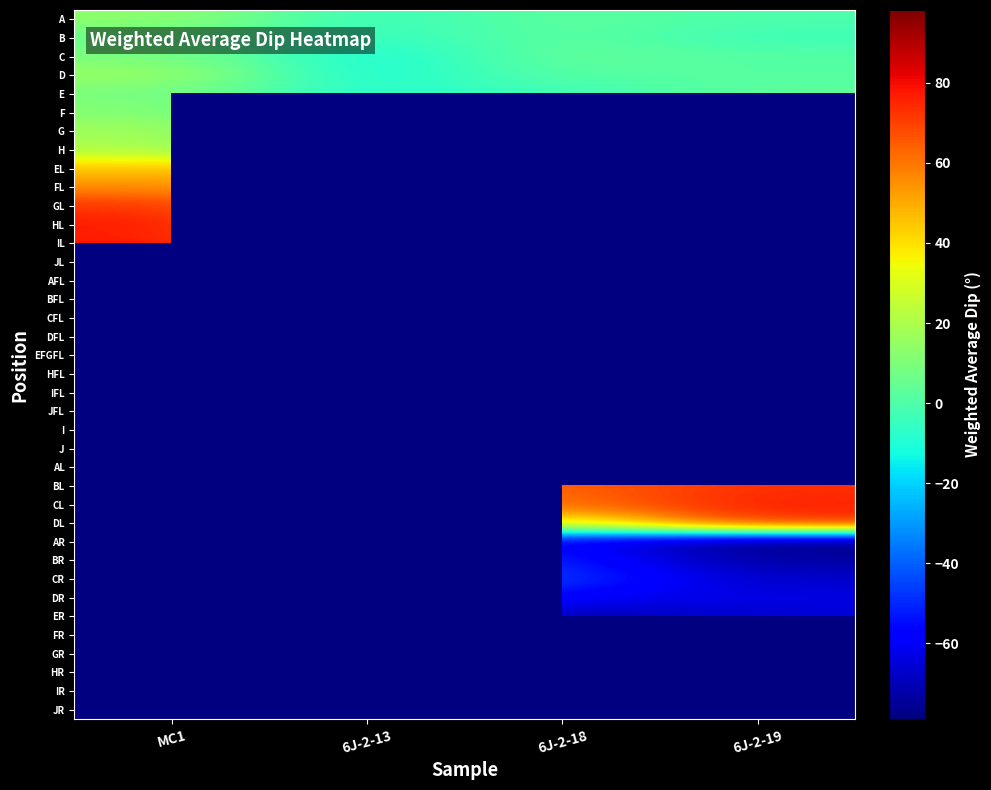

Between 6J-2-13 and 6J-2-18, which is larger?

6J-2-18